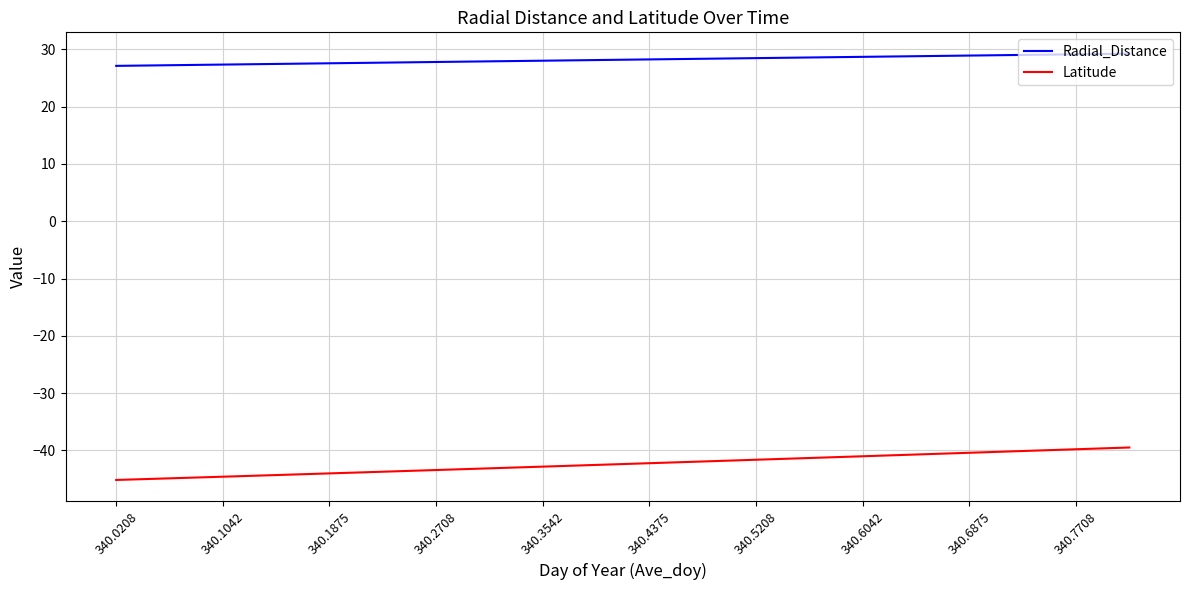

List the series in order of their overall mean, lowest first.

Latitude, Radial_Distance